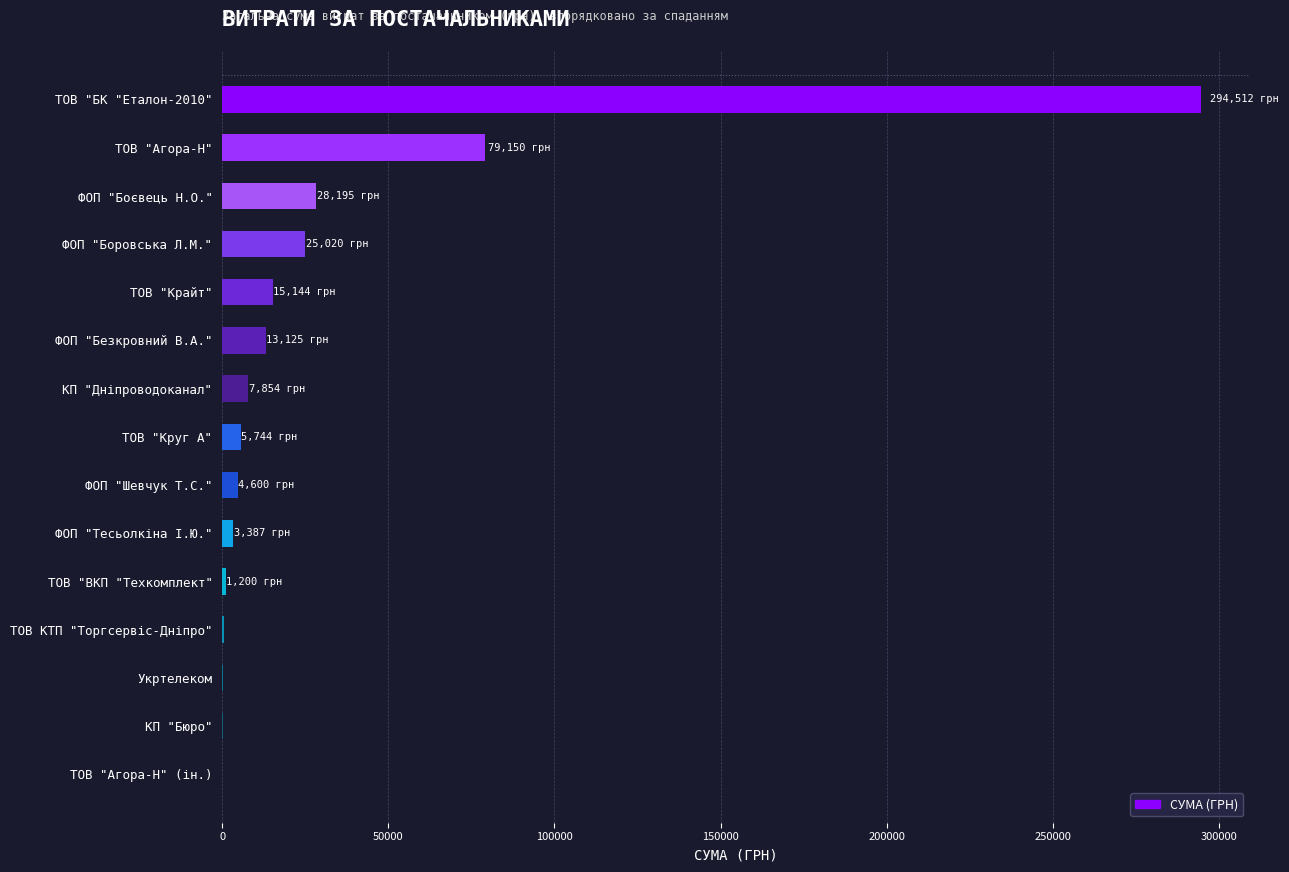

How many data points are above 5743?

8